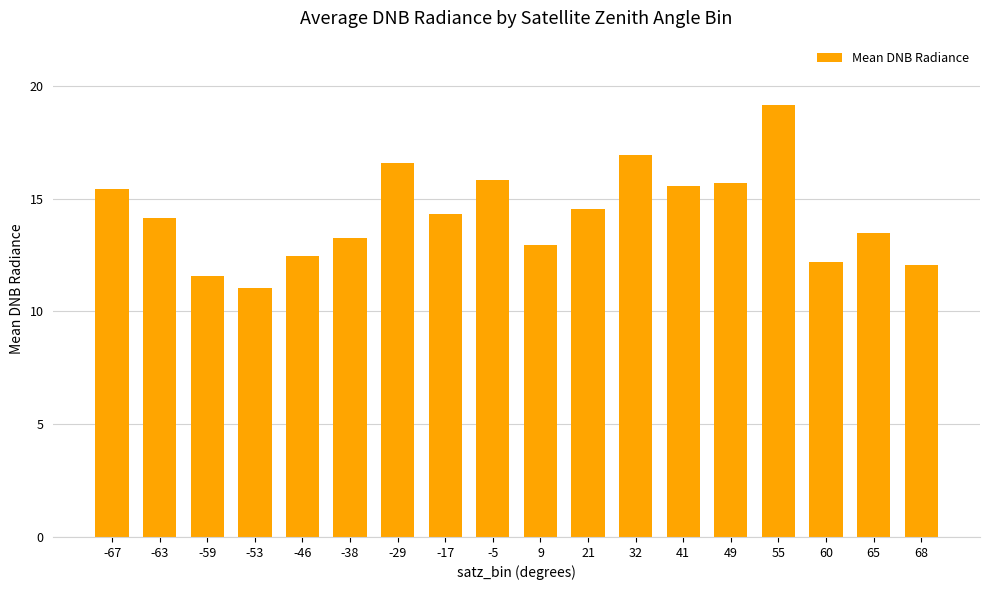

What is the greatest value displayed?

19.1